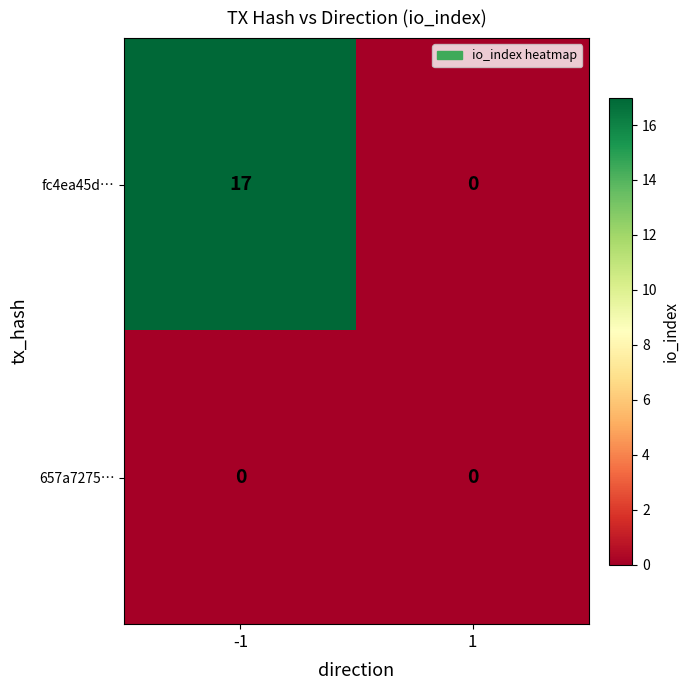

Which series changed the most between -1 and 1?

fc4ea45d…